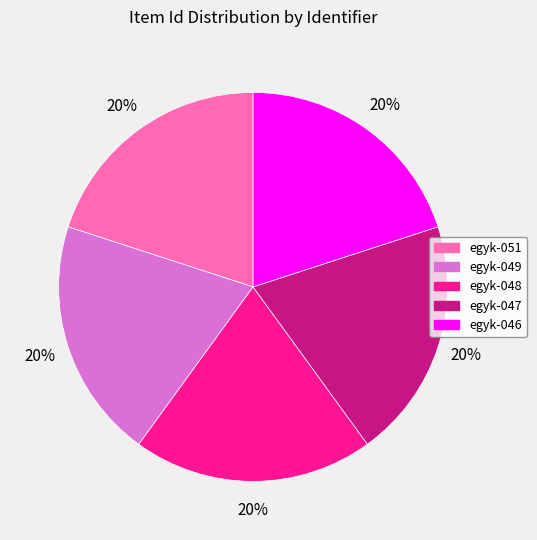

The egyk-047 slice represents 11% of the pie. True or false?

False